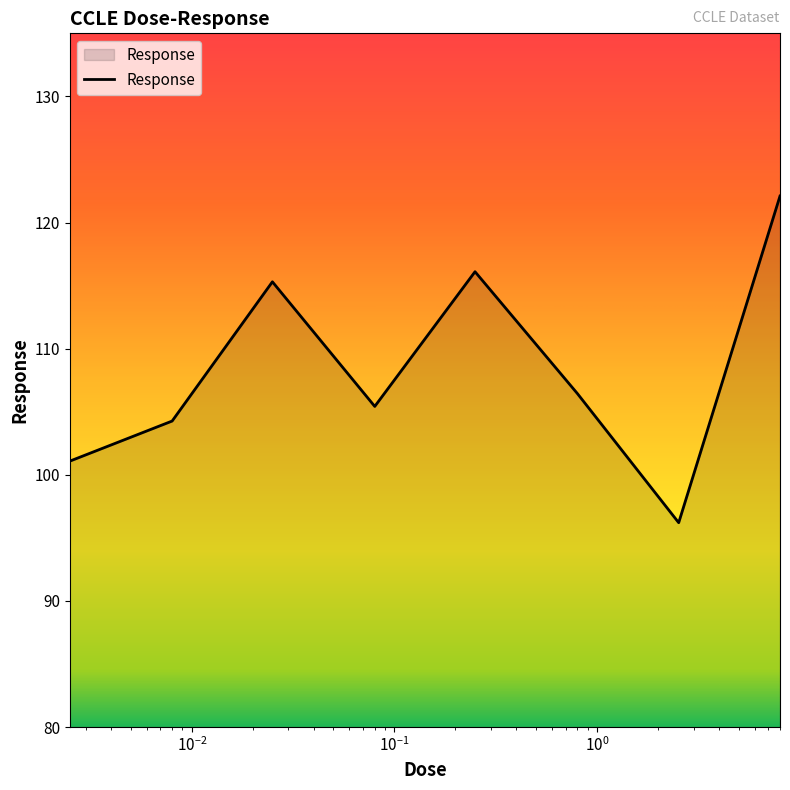

What is the difference between the maximum and second lowest values?

21.0